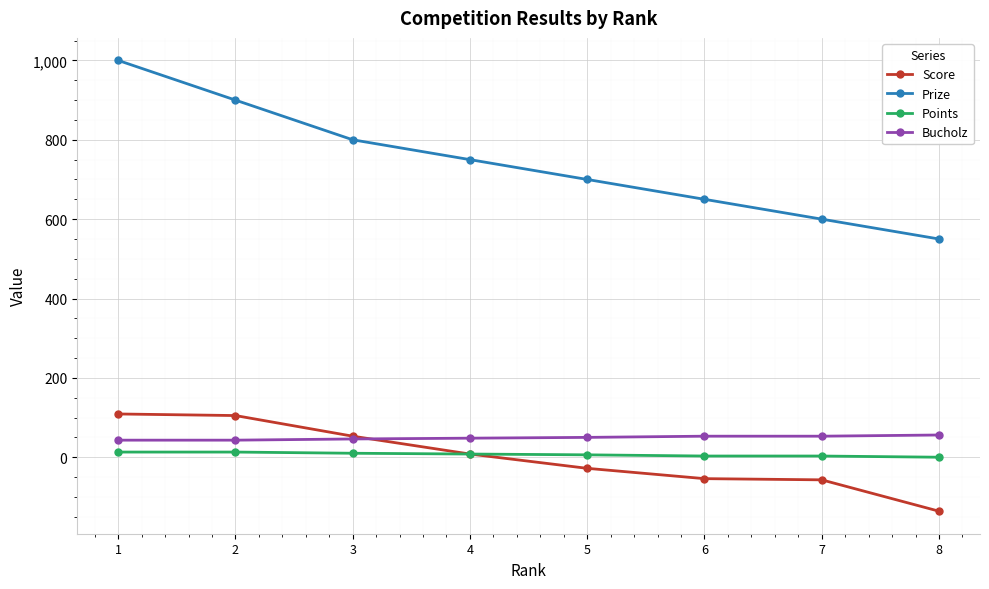

What is the sum of the Bucholz values at 1 and 6?

96